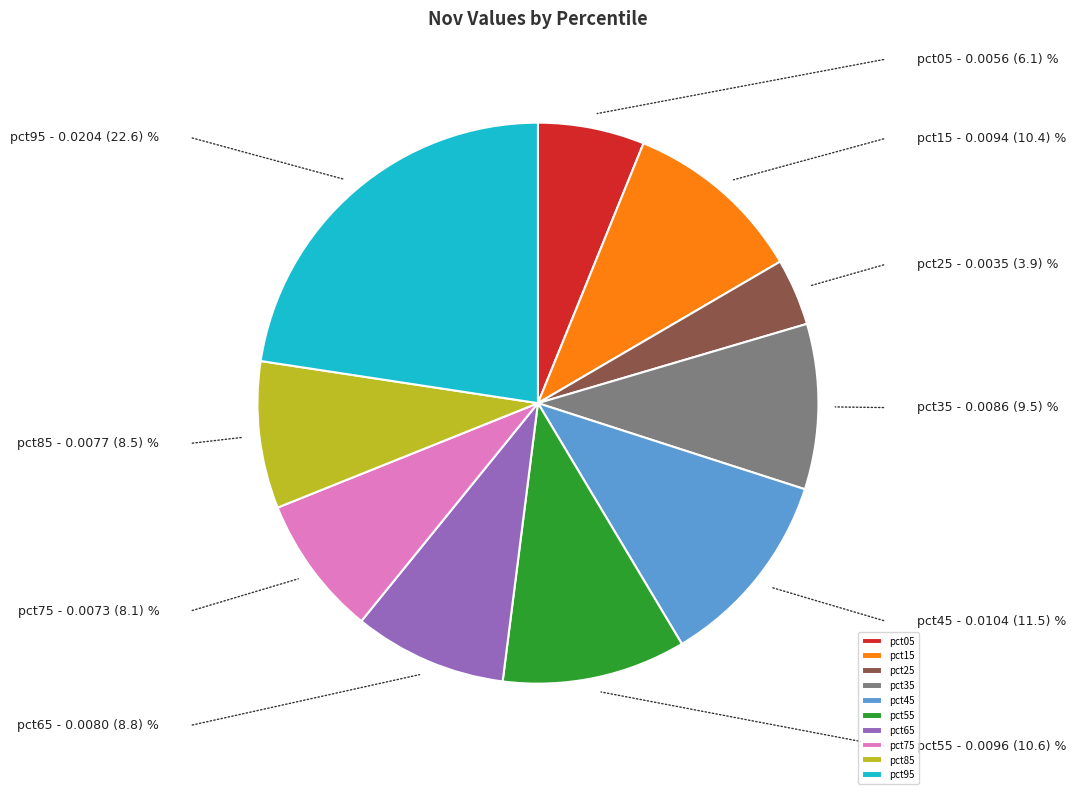

Does any single category account for the majority?

No